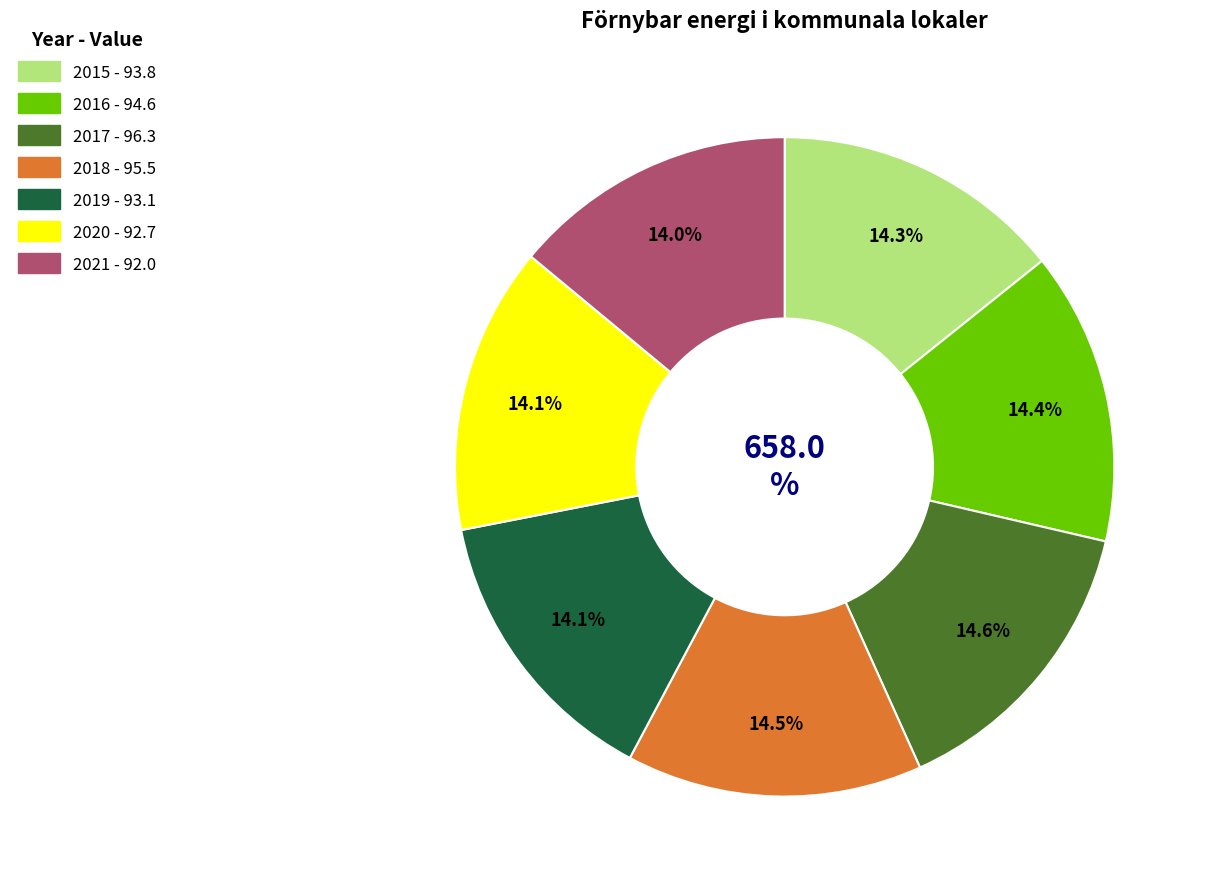

Combined, what portion of the pie is 2021 and 2017?

28.6%